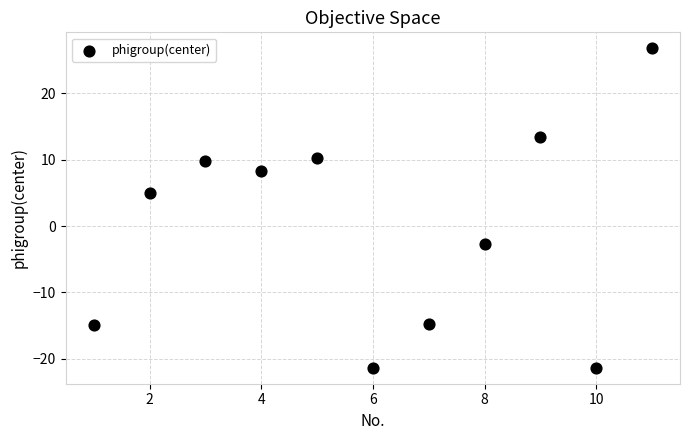

What Y value in the scatter plot is closest to 2?

4.9